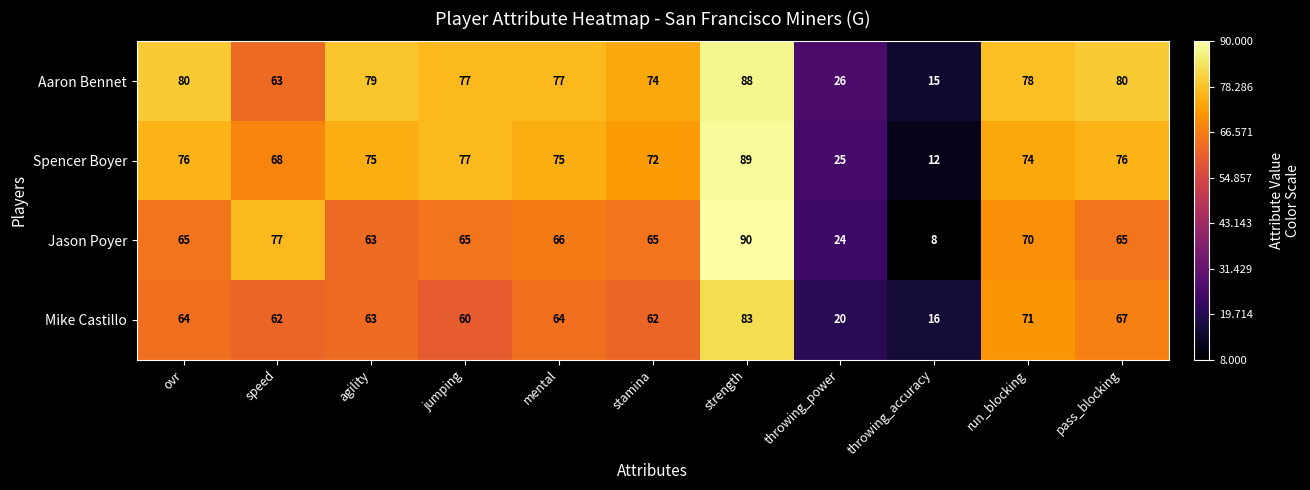

Which series has the largest range (max minus min)?

Jason Poyer